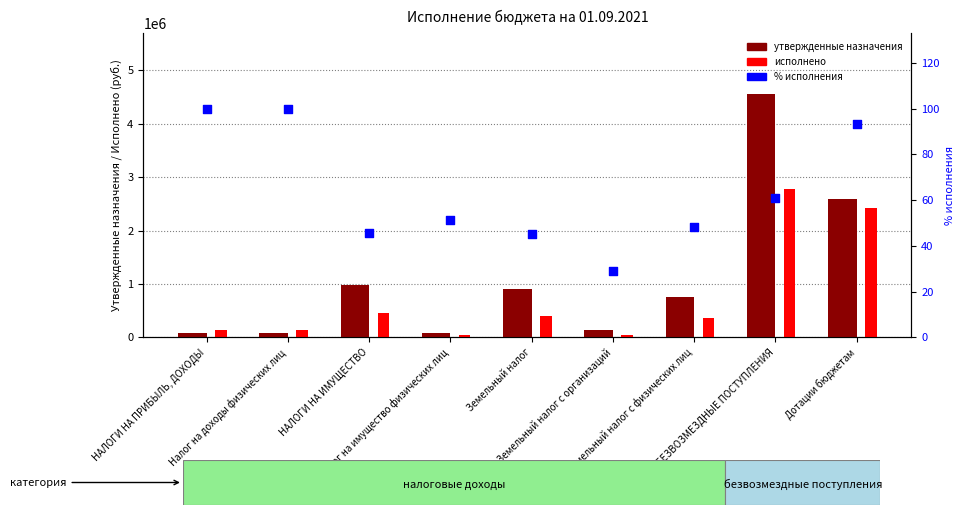

What are all the series names shown in the legend?

Утвержденные назначения, Исполнено, % исполнения